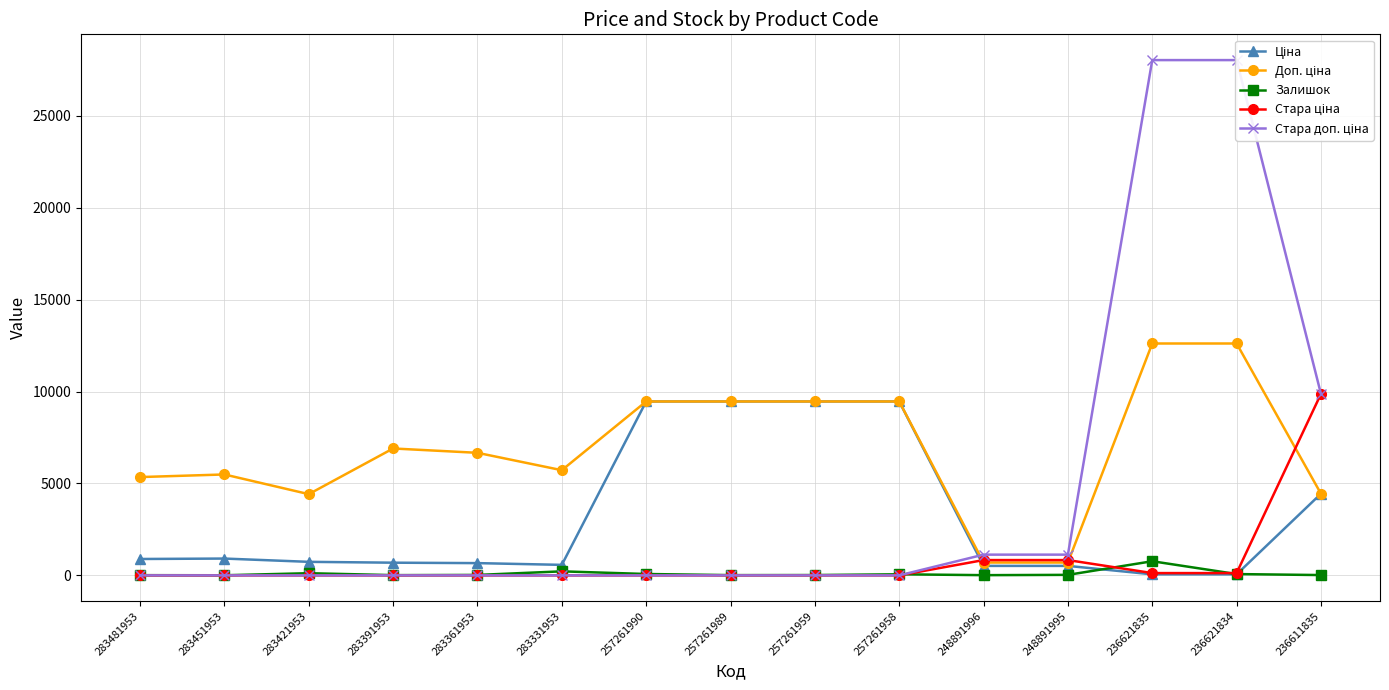

Reading left to right, extract all data points from this chart.

Ціна: 283481953=891.2	283451953=914.8	283421953=736.3	283391953=690.2	283361953=666.6	283331953=572.0	257261990=9458.9	257261989=9458.9	257261959=9458.9	257261958=9458.9	248891996=515.8	248891995=515.8	236621835=56.0	236621834=56.0	236611835=4441.3
Доп. ціна: 283481953=5347.0	283451953=5488.9	283421953=4418.0	283391953=6902.4	283361953=6666.0	283331953=5720.5	257261990=9458.9	257261989=9458.9	257261959=9458.9	257261958=9458.9	248891996=699.0	248891995=699.0	236621835=12612.0	236621834=12612.0	236611835=4441.0
Залишок: 283481953=12.0	283451953=6.0	283421953=118.0	283391953=13.0	283361953=24.0	283331953=219.0	257261990=75.0	257261989=14.0	257261959=18.0	257261958=59.0	248891996=12.0	248891995=28.0	236621835=769.0	236621834=71.0	236611835=17.0
Стара ціна: 283481953=0.0	283451953=0.0	283421953=0.0	283391953=0.0	283361953=0.0	283331953=0.0	257261990=0.0	257261989=0.0	257261959=0.0	257261958=0.0	248891996=832.4	248891995=832.4	236621835=124.6	236621834=124.6	236611835=9869.6
Стара доп. ціна: 283481953=0.0	283451953=0.0	283421953=0.0	283391953=0.0	283361953=0.0	283331953=0.0	257261990=0.0	257261989=0.0	257261959=0.0	257261958=0.0	248891996=1128.0	248891995=1128.0	236621835=28026.0	236621834=28026.0	236611835=9869.6